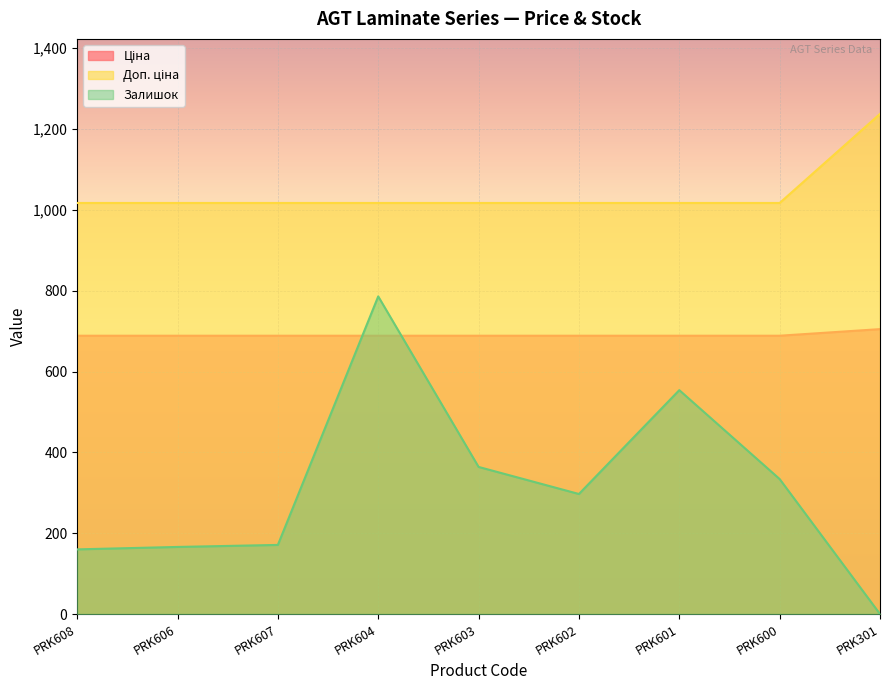

True or false: Доп. ціна and Залишок cross at least once.

False